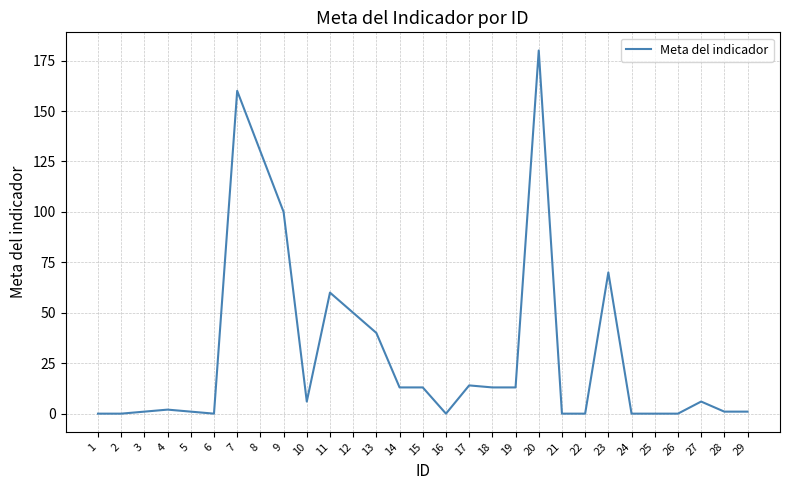

What is the change in value from 8 to 29?

-129